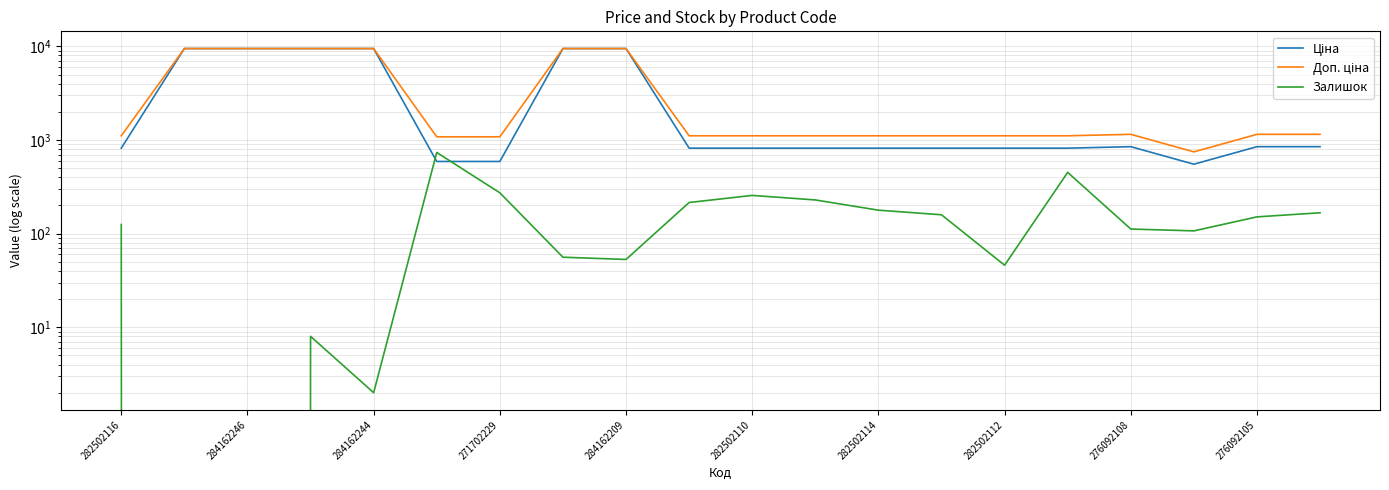

True or false: Залишок has a value of 167.0 at 19.

True